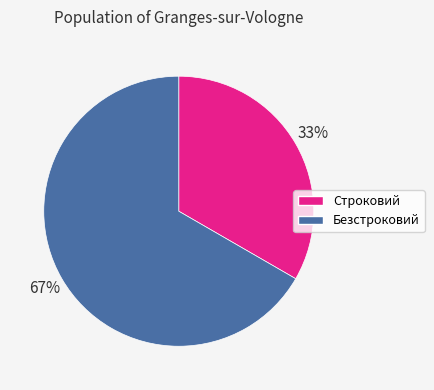

How many slices are in this pie chart?

2